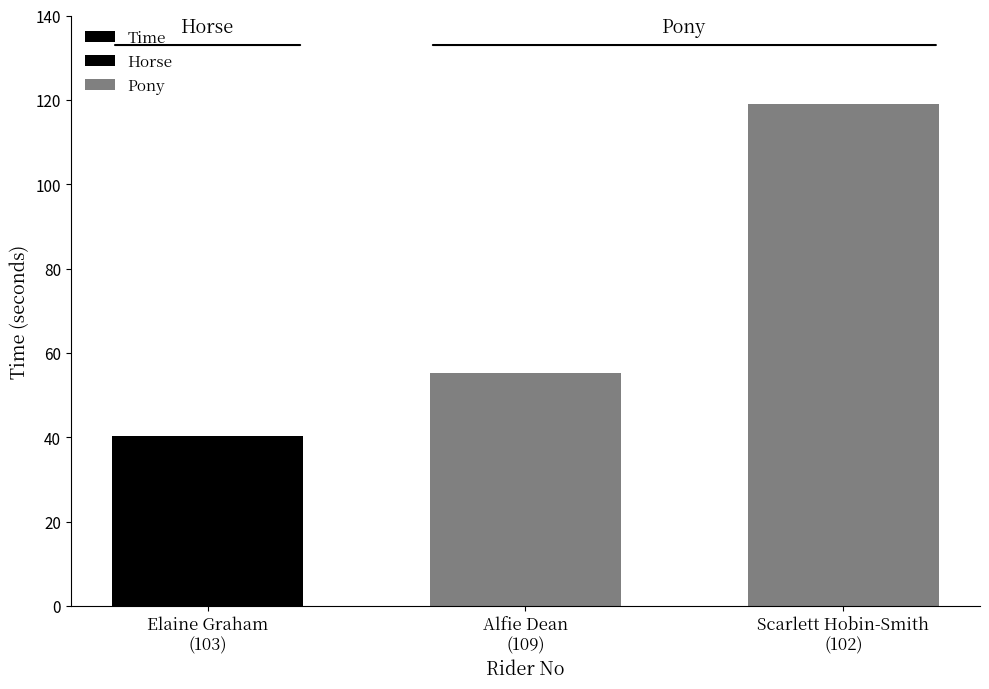

At how many categories does at least one series exceed 97?

1